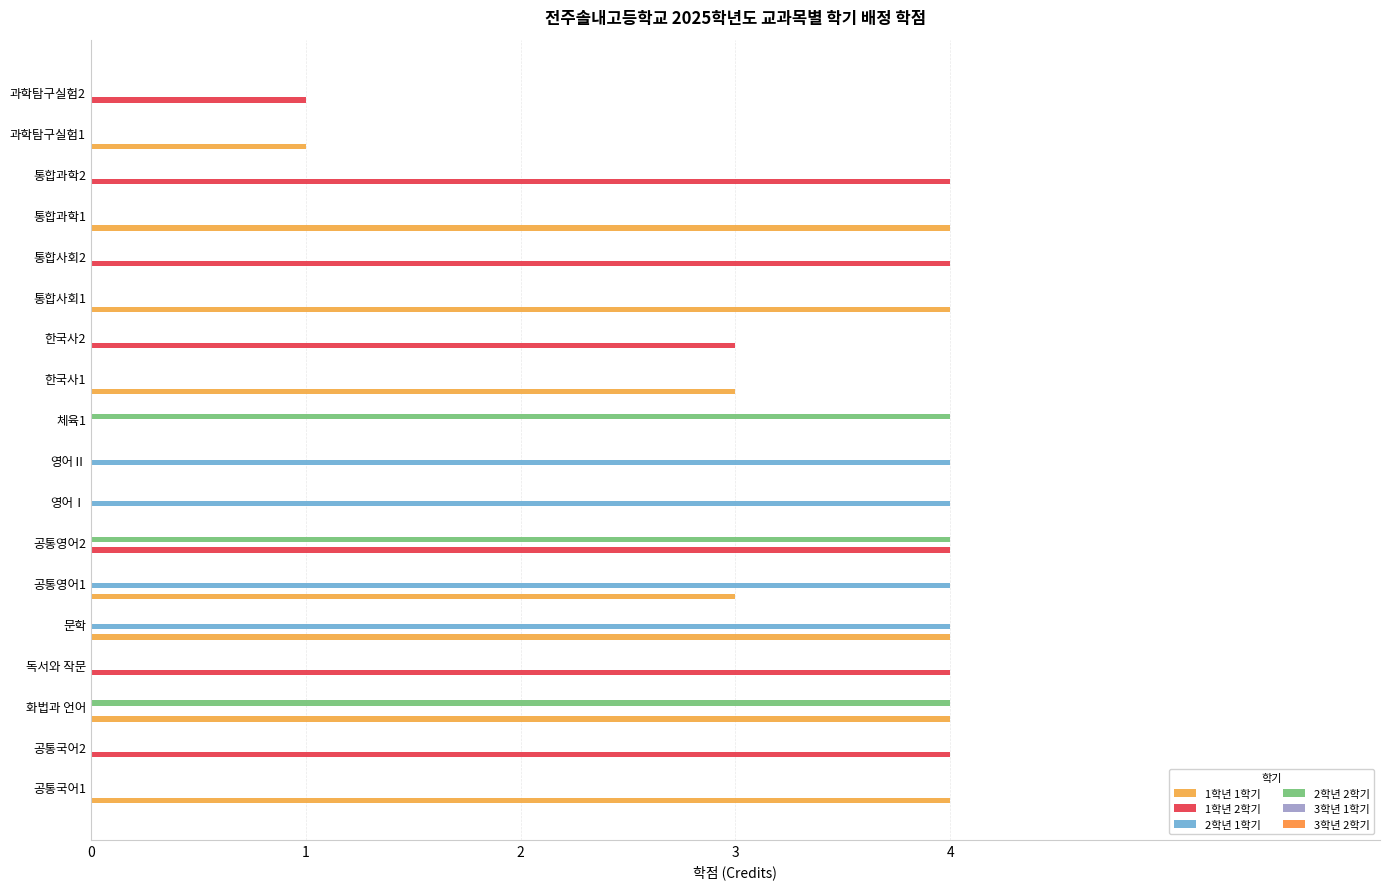

Count the number of data series in this chart.

4